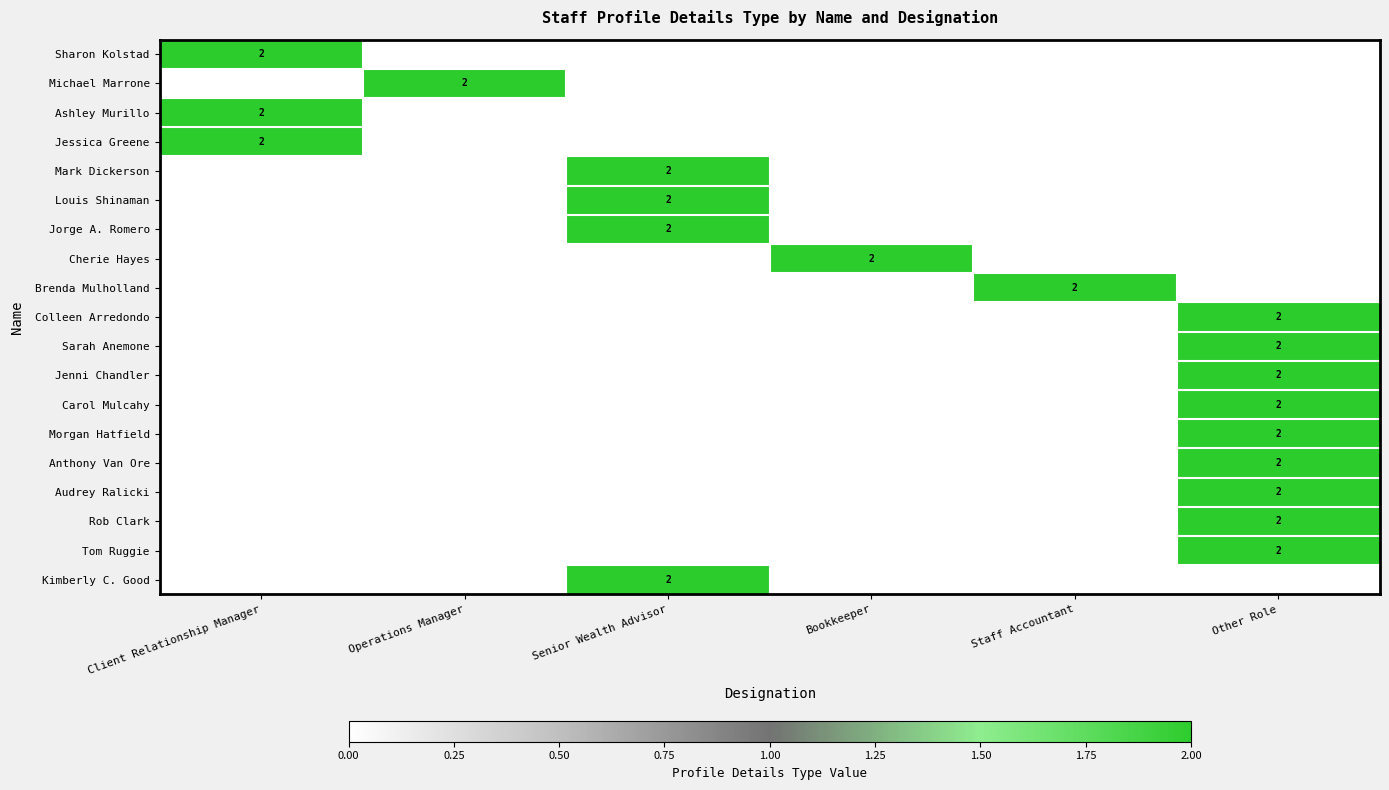

At how many categories does at least one series exceed 1?

6